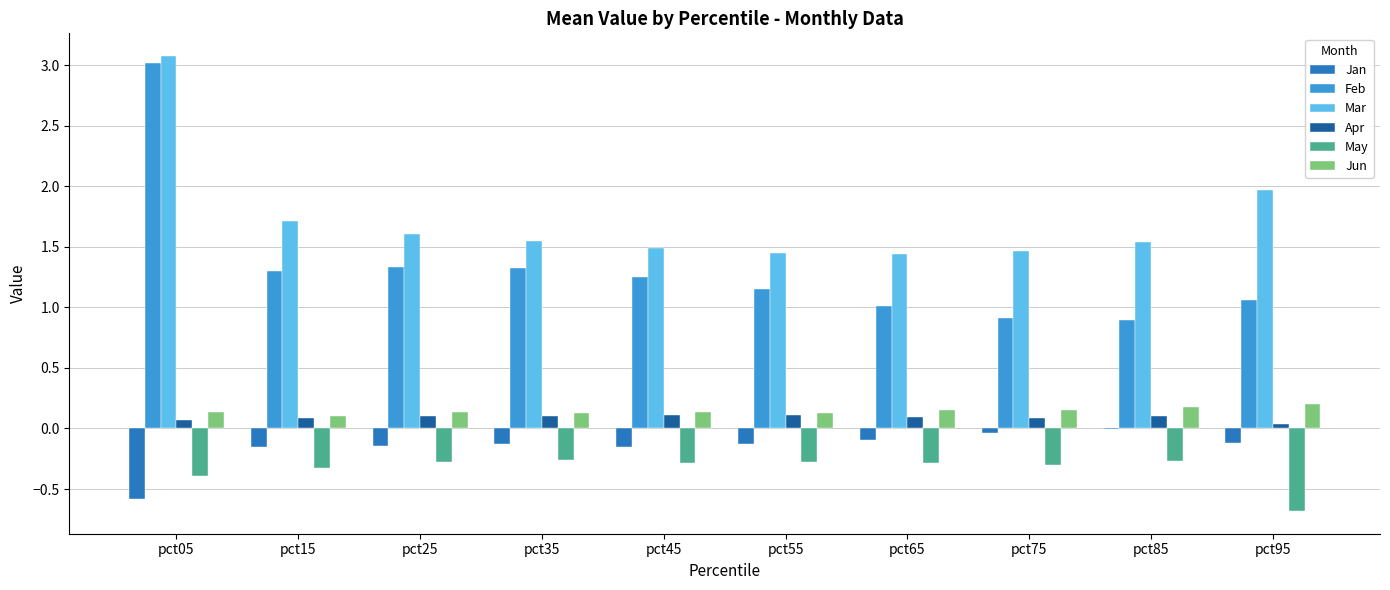

True or false: Jun has a value of 0.1 at pct75.

True